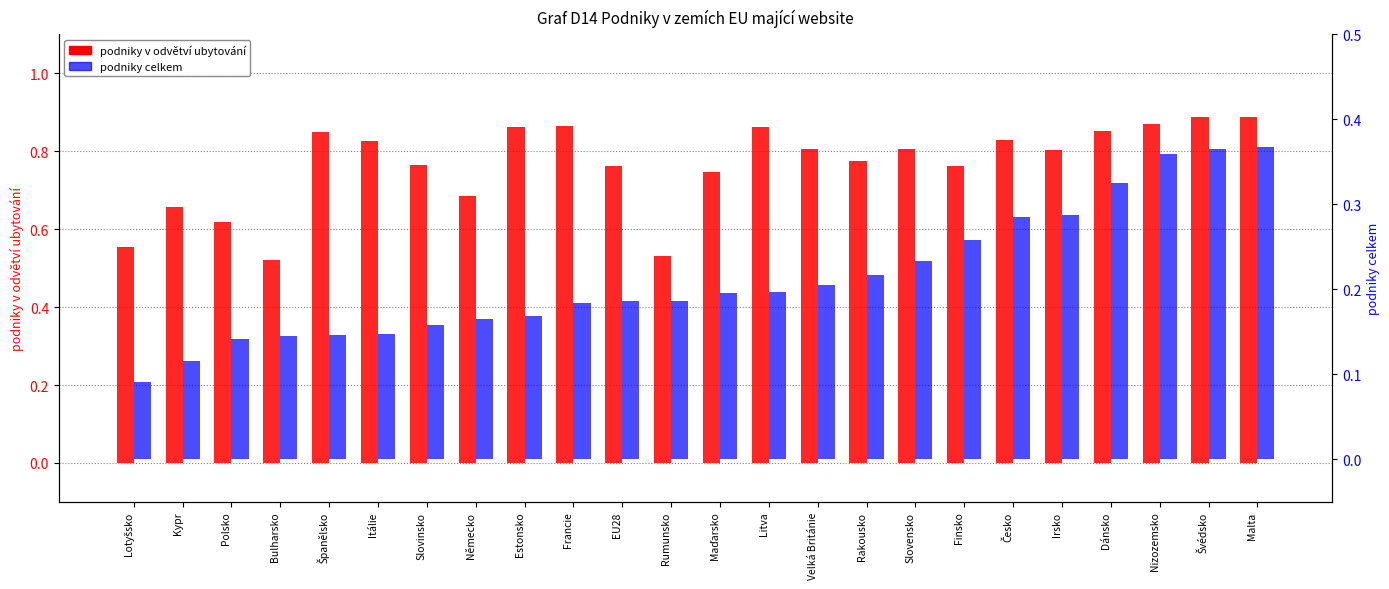

Is it true that podniky v odvětví ubytování equals 0.9 at Španělsko?

True